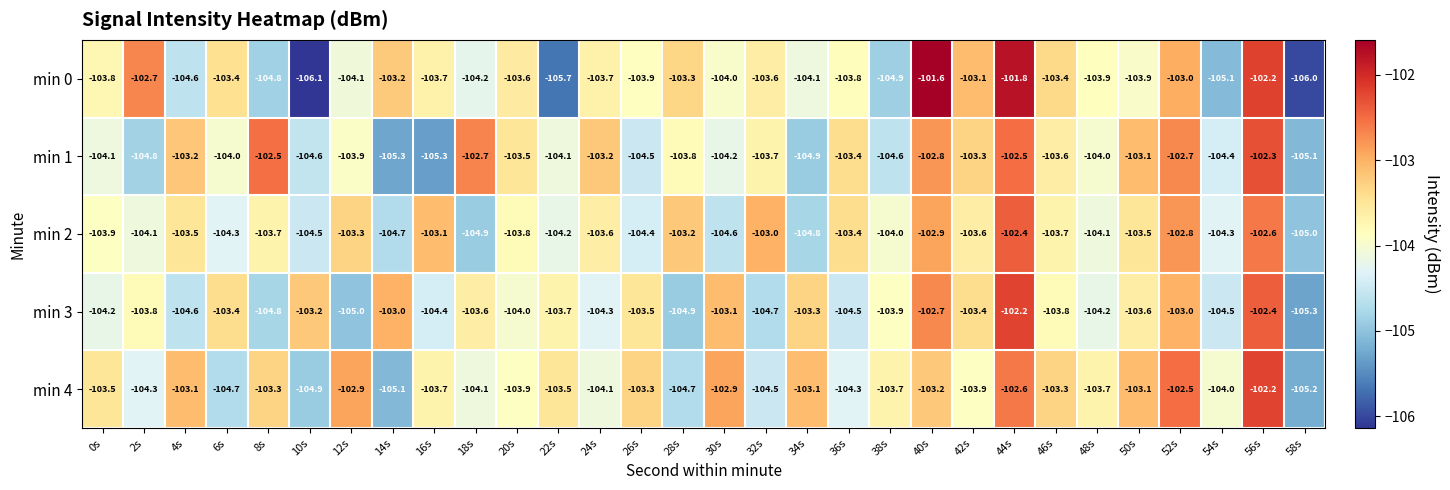

The value of min 4 at 32s is -149.4. True or false?

False